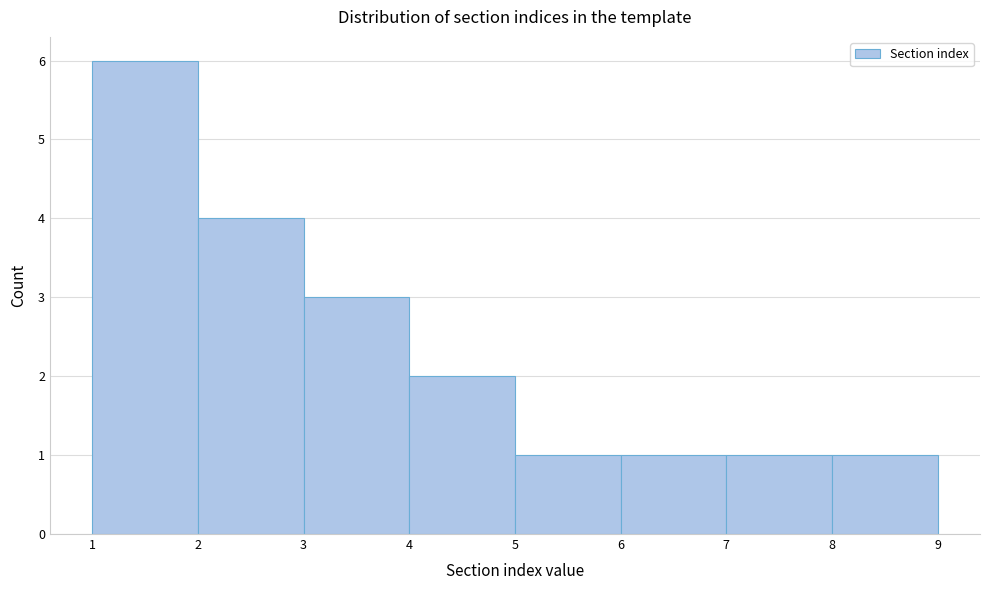

What is the height of the bar covering 3 to 4 on the x-axis? The values are not printed on the chart, so give them approximately, as read against the axis.

3